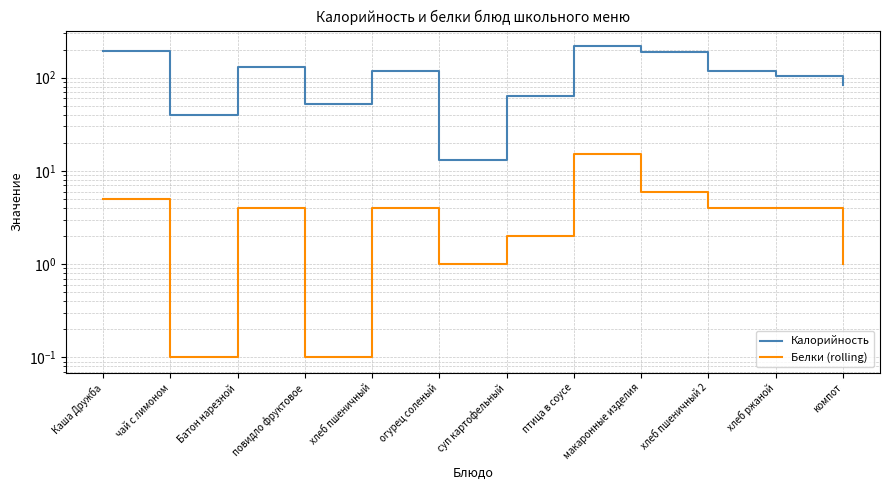

At which category is the sum across all series the highest?

птица в соусе